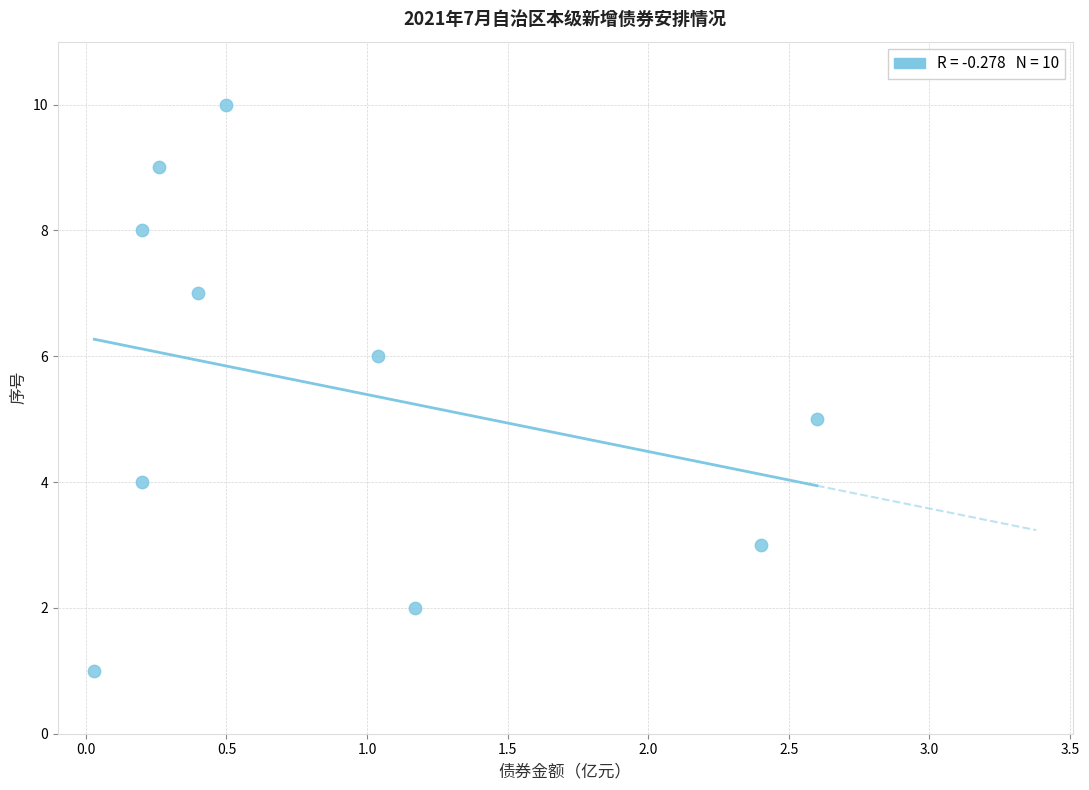

What is the range of Y values (max minus min)?

9